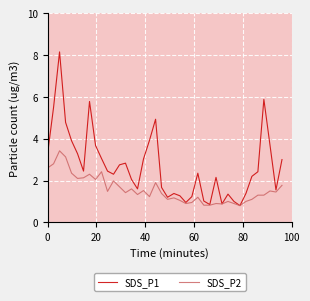

What is the highest value of the SDS_P2 series?

3.4